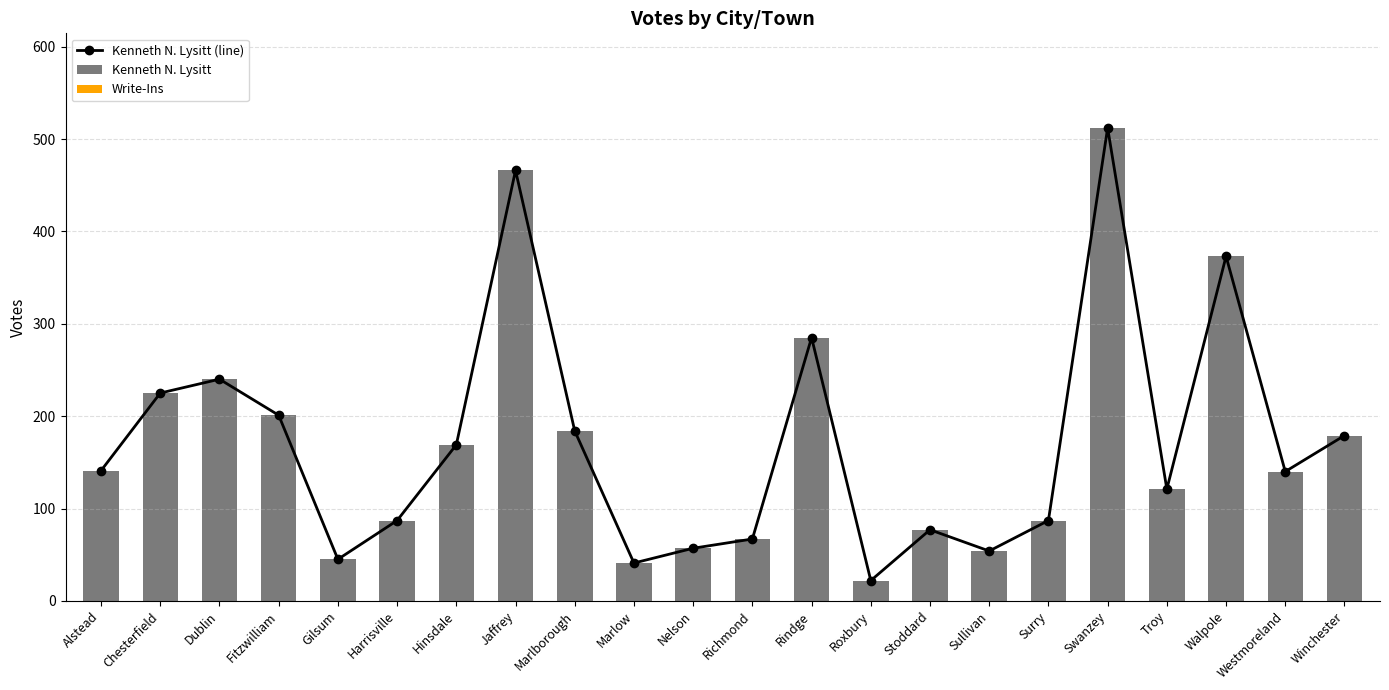

What is the difference between the maximum and minimum values in the Kenneth N. Lysitt (line) series?

490